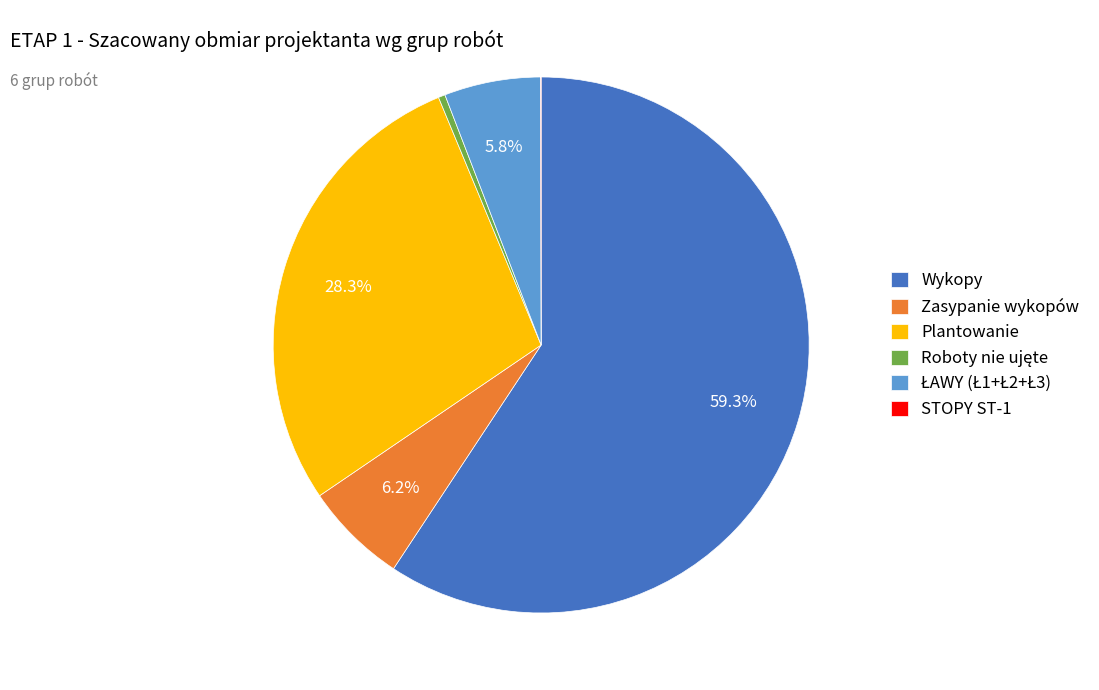

What is the largest slice in the pie chart?

Wykopy